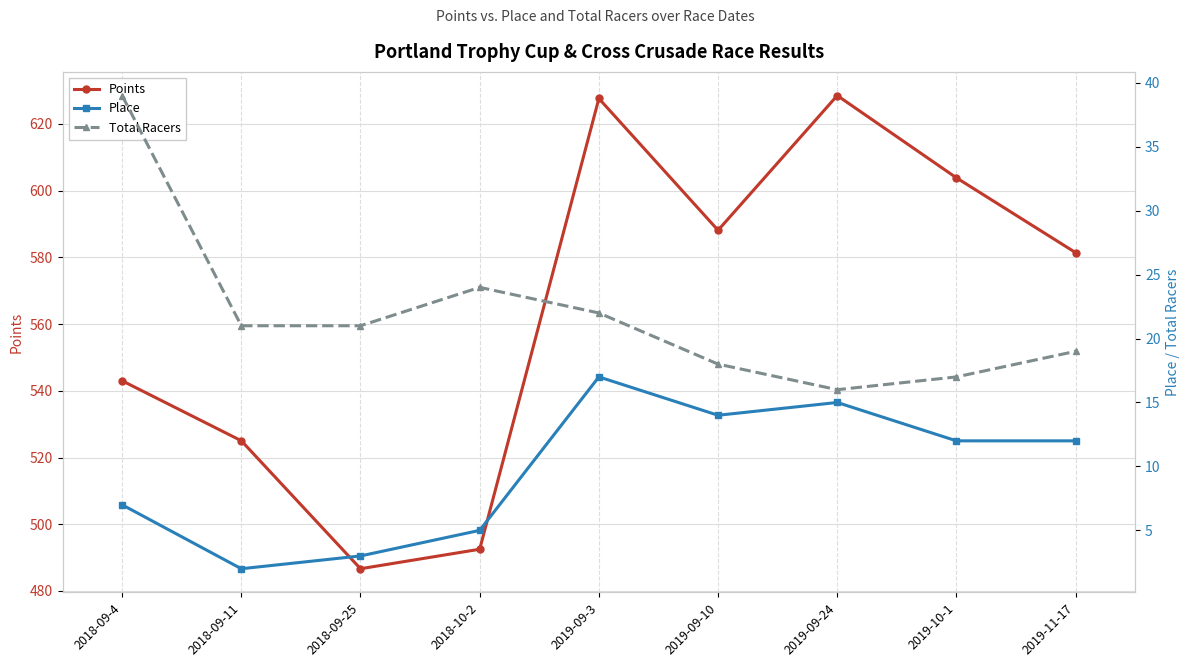

At which category does Place reach its first local valley?

2018-09-11